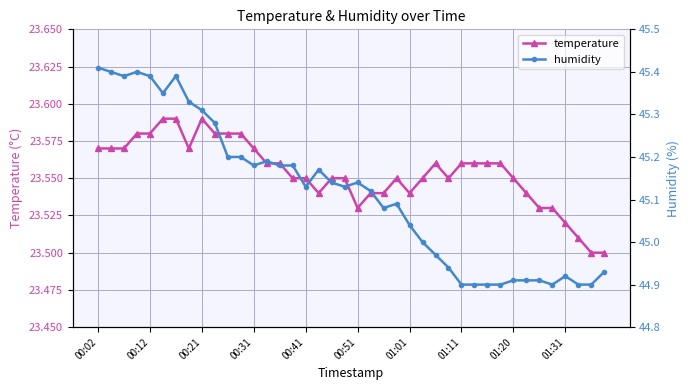

Rank the series by their average value, from lowest to highest.

temperature, humidity